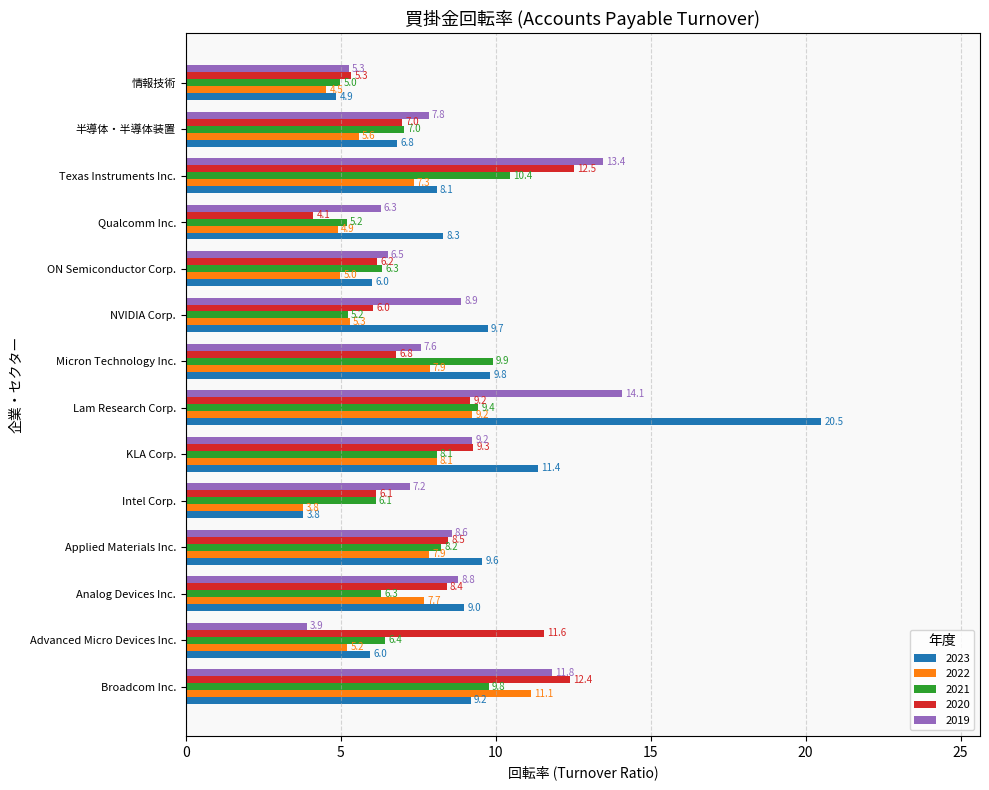

What is the average value of the 2023 series?

8.8